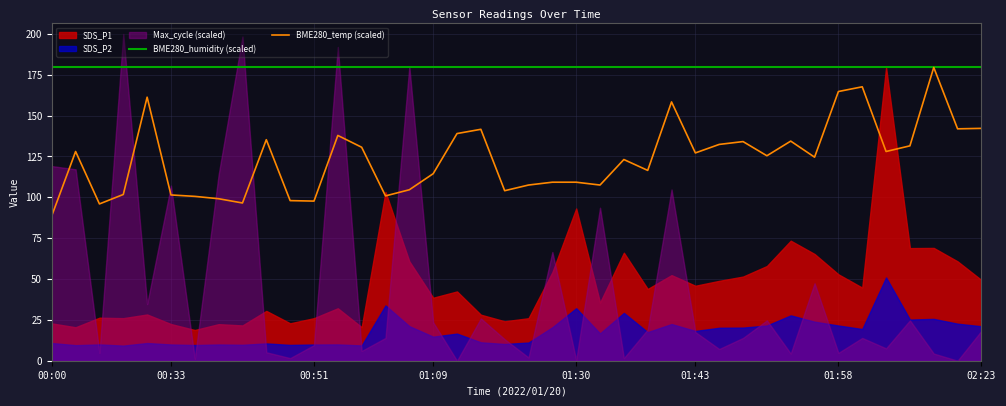

The BME280_temp (scaled) series shows 223.0 at 01:58. True or false?

False